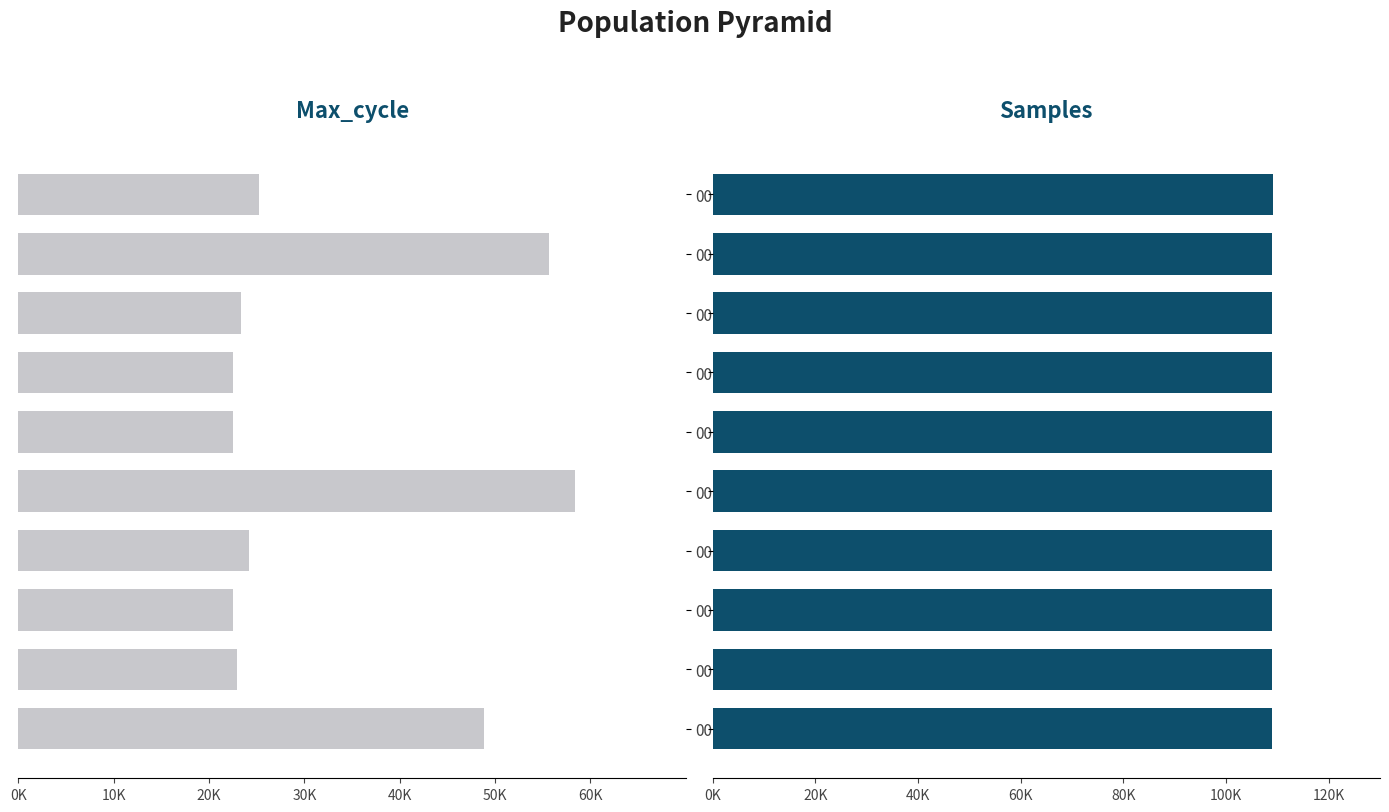

How many distinct data groups are displayed?

2